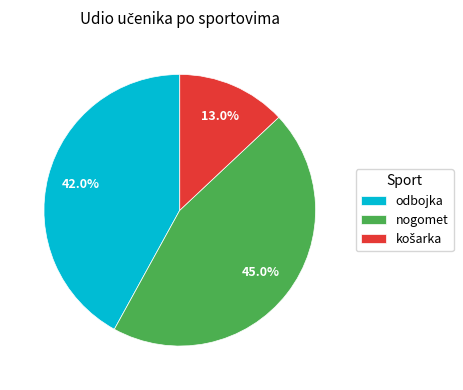

How many segments does this pie chart have?

3